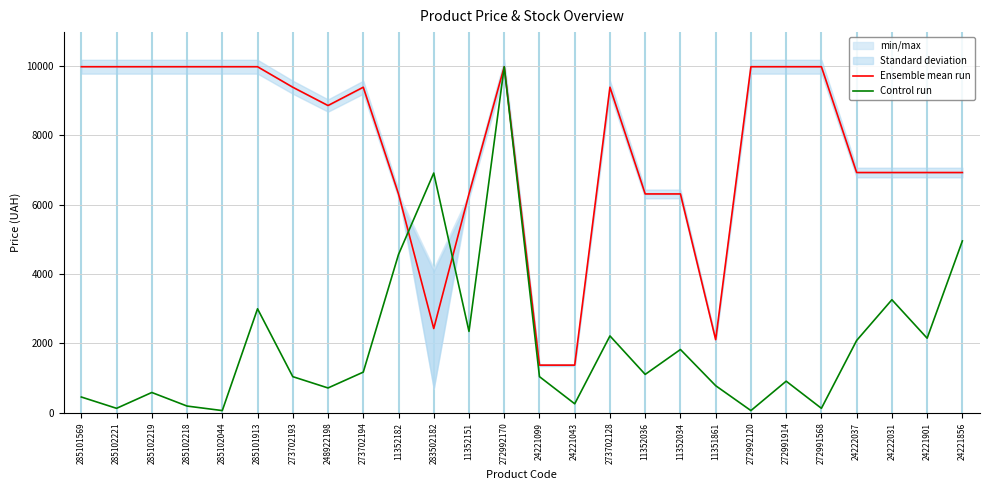

Reading left to right, what are all the values shown in this chart?

Ensemble mean run: 285101569=9975.0	285102221=9975.0	285102219=9975.0	285102218=9975.0	285102044=9975.0	285101913=9975.0	273702193=9384.0	248922198=8856.7	273702194=9384.0	11352182=6308.8	283502182=2429.9	11352151=6308.8	272992170=9975.0	24221099=1375.2	24221043=1375.2	273702128=9384.0	11352036=6308.8	11352034=6308.8	11351861=2108.2	272992120=9975.0	272991914=9975.0	272991568=9975.0	24222037=6925.7	24222031=6925.7	24221901=6925.7	24221856=6925.7
Control run: 285101569=456.4	285102221=130.4	285102219=586.8	285102218=195.6	285102044=65.2	285101913=2999.0	273702193=1043.1	248922198=717.2	273702194=1173.5	11352182=4563.7	283502182=6910.8	11352151=2347.1	272992170=9975.0	24221099=1043.1	24221043=260.8	273702128=2216.7	11352036=1108.3	11352034=1825.5	11351861=782.4	272992120=65.2	272991914=912.7	272991568=130.4	24222037=2086.3	24222031=3259.8	24221901=2151.5	24221856=4954.9